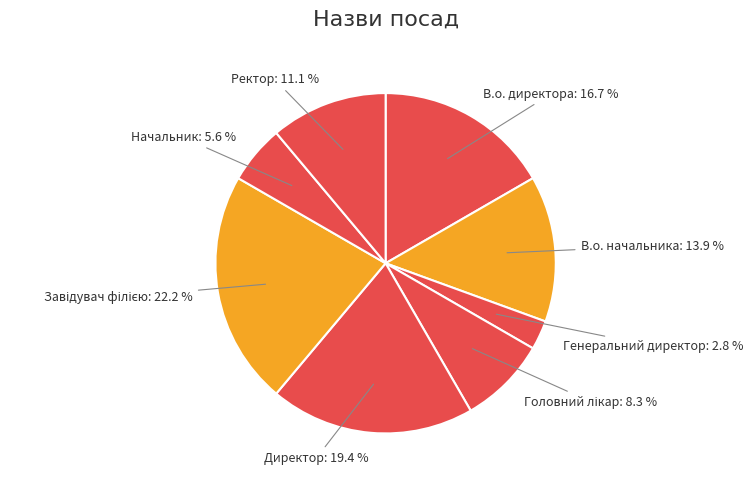

Count the number of slices in the pie.

8